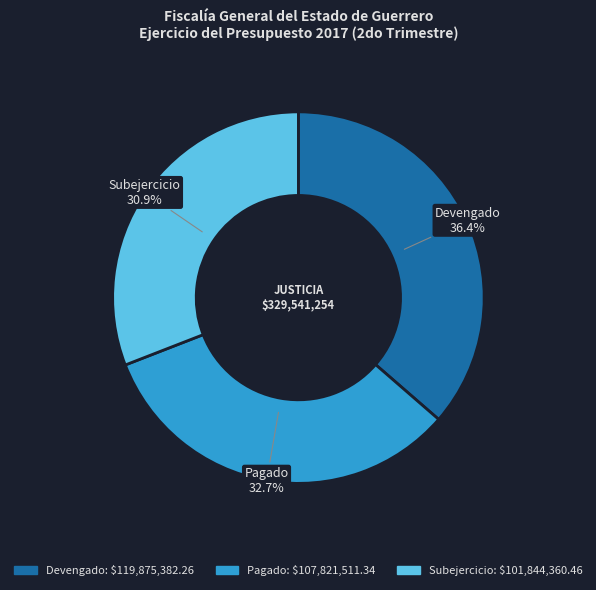

Is there any slice that represents more than half of the pie?

No